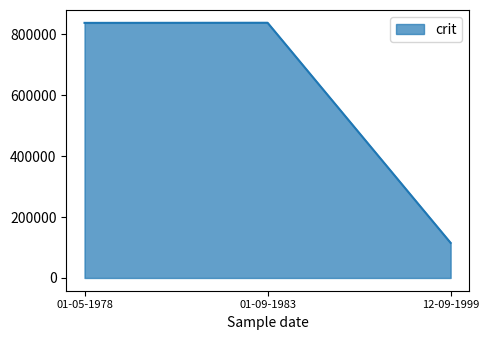

Does the chart display data point markers on the line(s)?

No